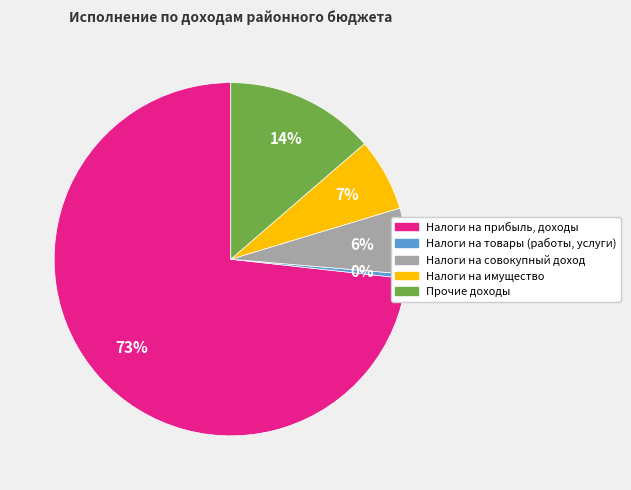

Does Налоги на товары (работы, услуги) account for over 50% of the chart?

No